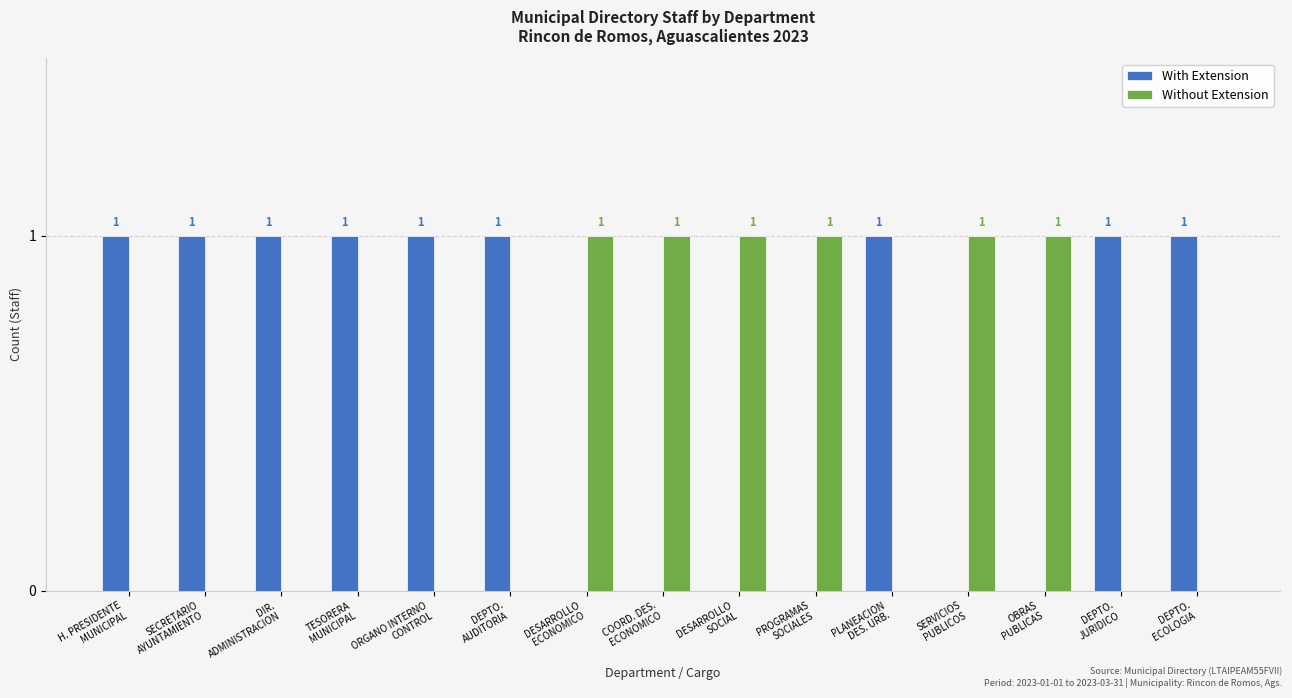

Which series has the largest total across all categories?

With Extension